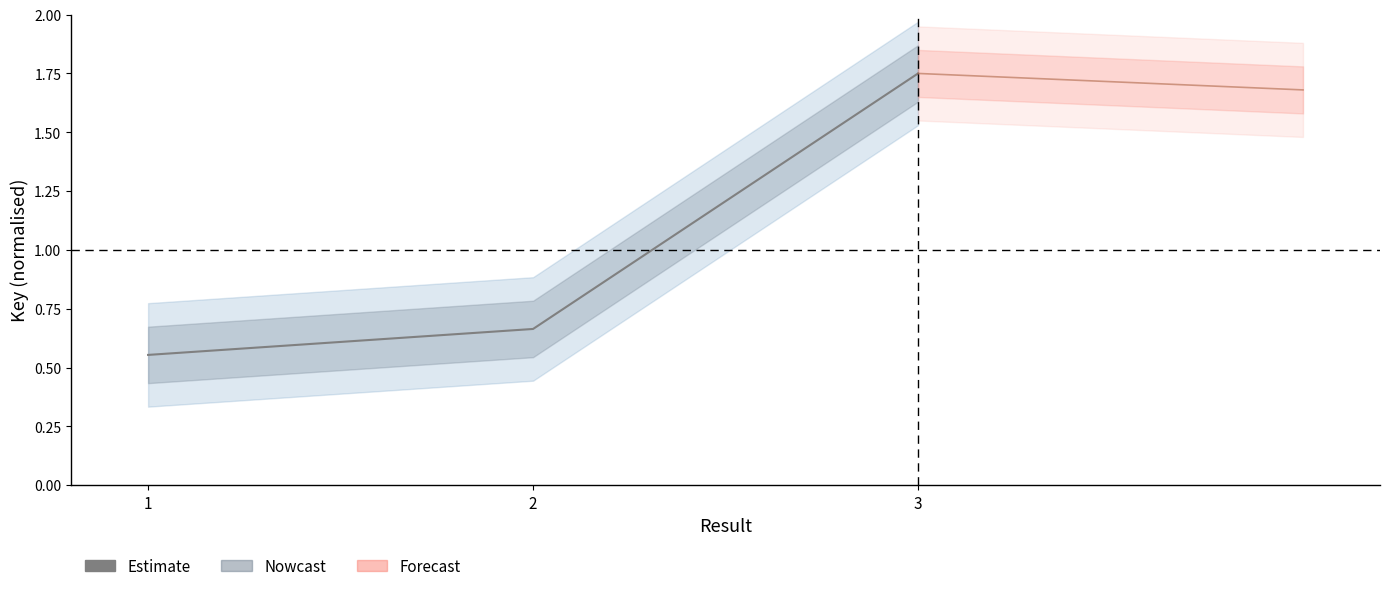

How many lines are shown in the chart?

2